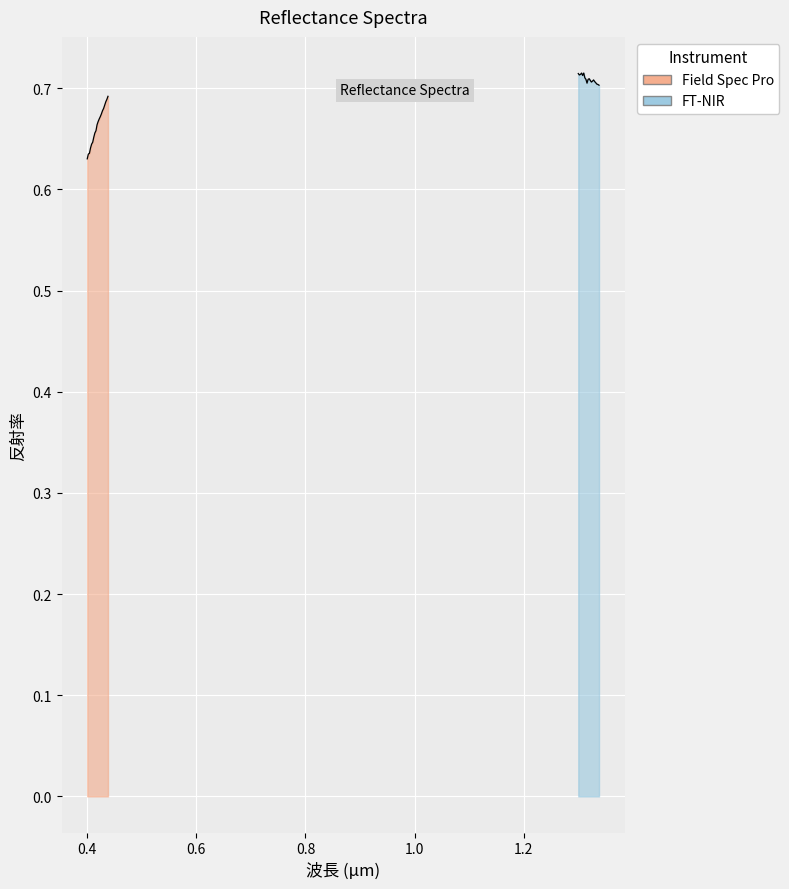

The value of FT-NIR at 10 is 0.3. True or false?

False